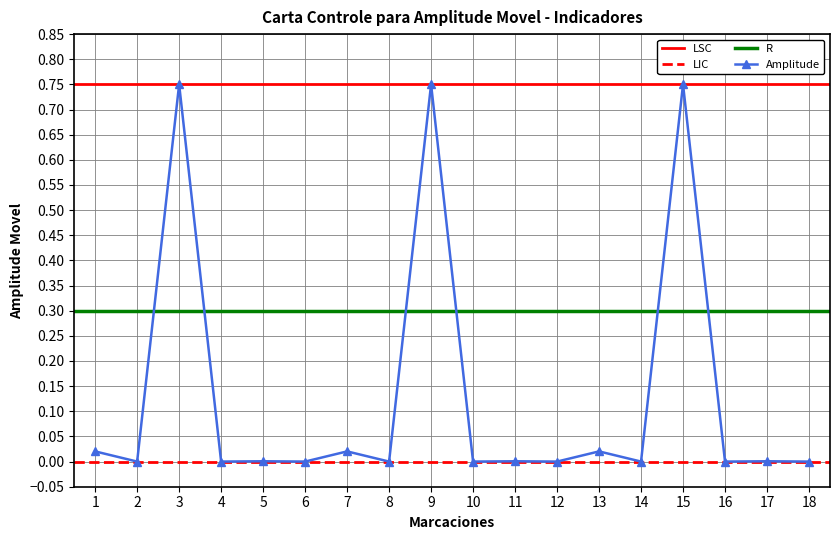

Reading left to right, extract all data points from this chart.

0.0	0.0	0.8	0.0	0.0	0.0	0.0	0.0	0.8	0.0	0.0	0.0	0.0	0.0	0.8	0.0	0.0	0.0